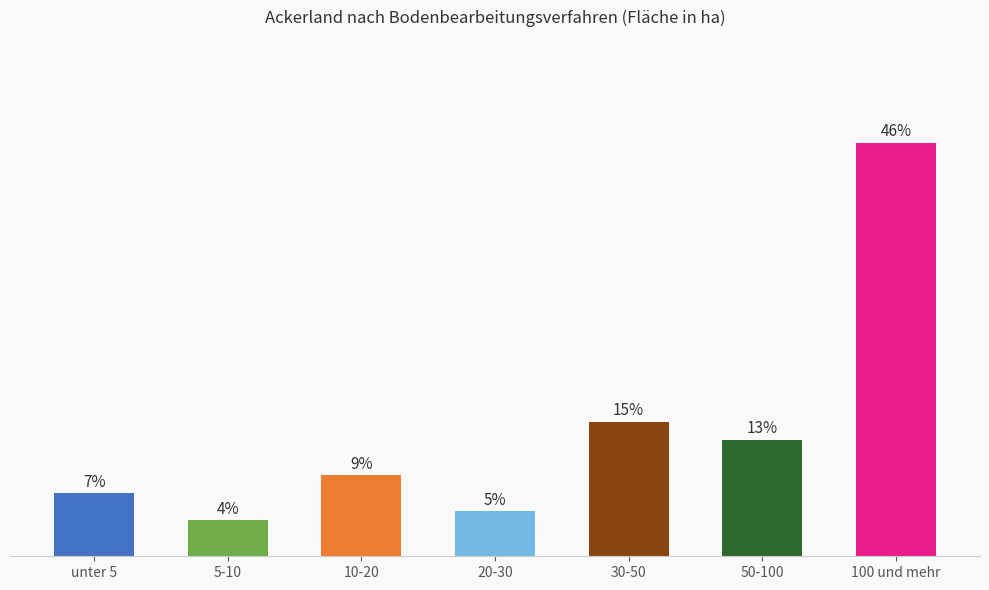

Rank the categories by value from lowest to highest.

5-10, 20-30, unter 5, 10-20, 50-100, 30-50, 100 und mehr